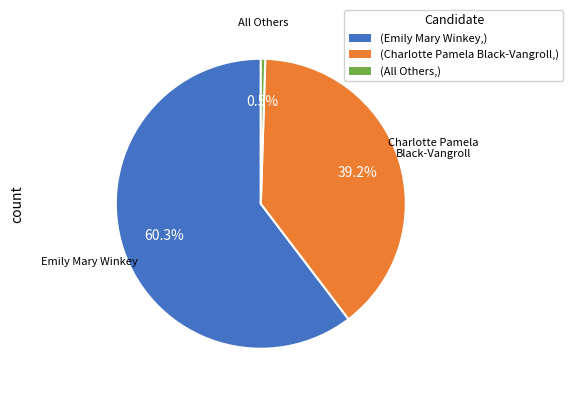

To the nearest percent, what is the average slice percentage?

33%